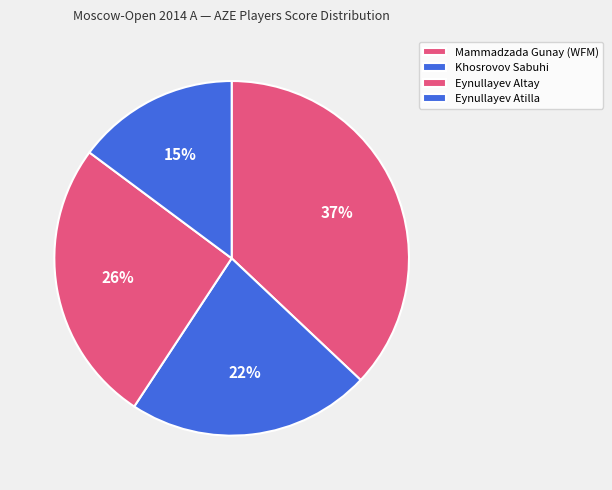

How many segments does this pie chart have?

4